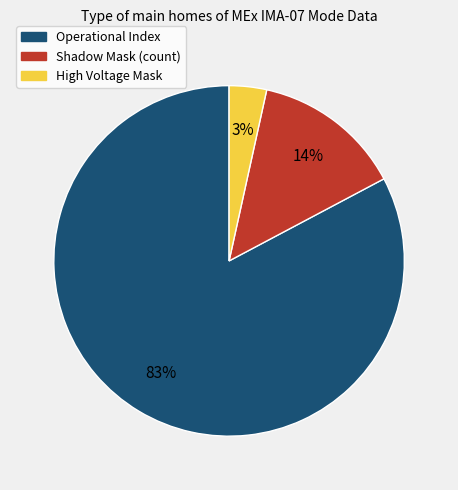

Does any single category account for the majority?

Yes